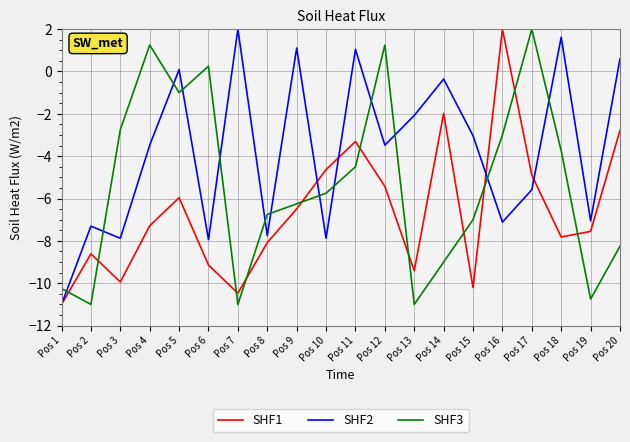

After their last crossing, which series has the higher values: SHF2 or SHF1?

SHF2